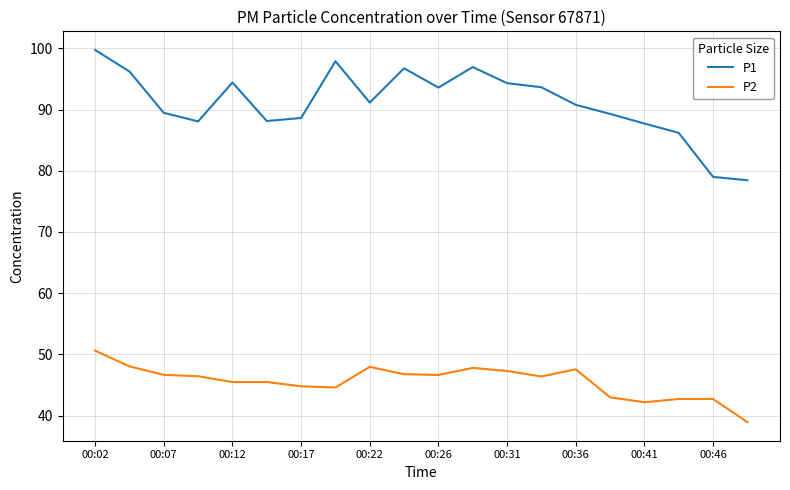

True or false: P1 and P2 intersect in this chart.

False